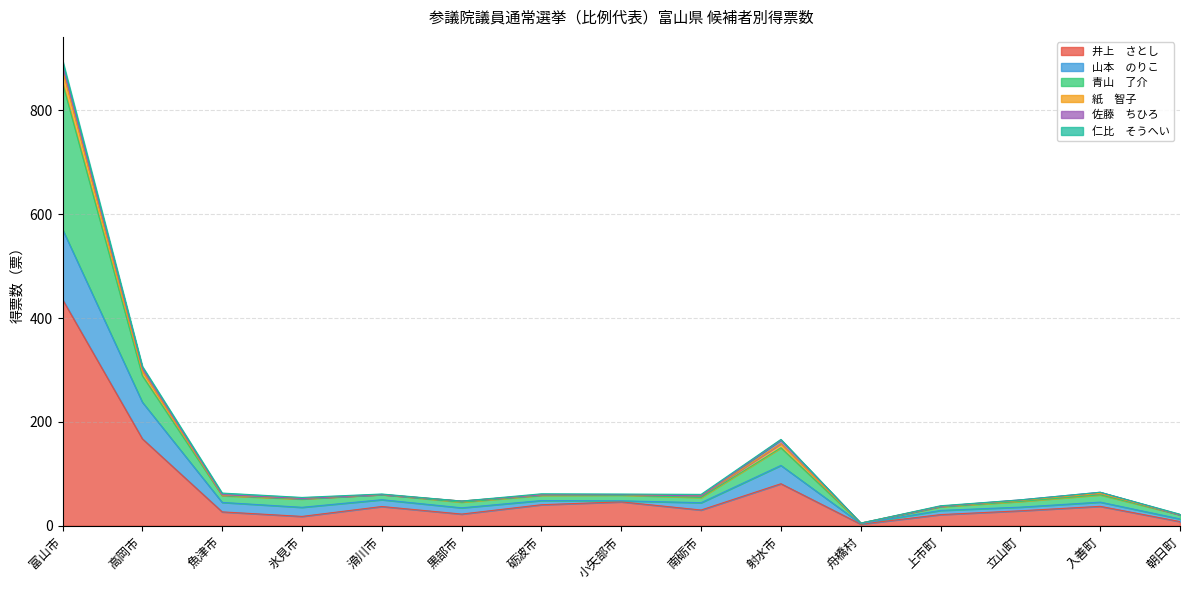

True or false: 山本　のりこ and 青山　了介 intersect in this chart.

False